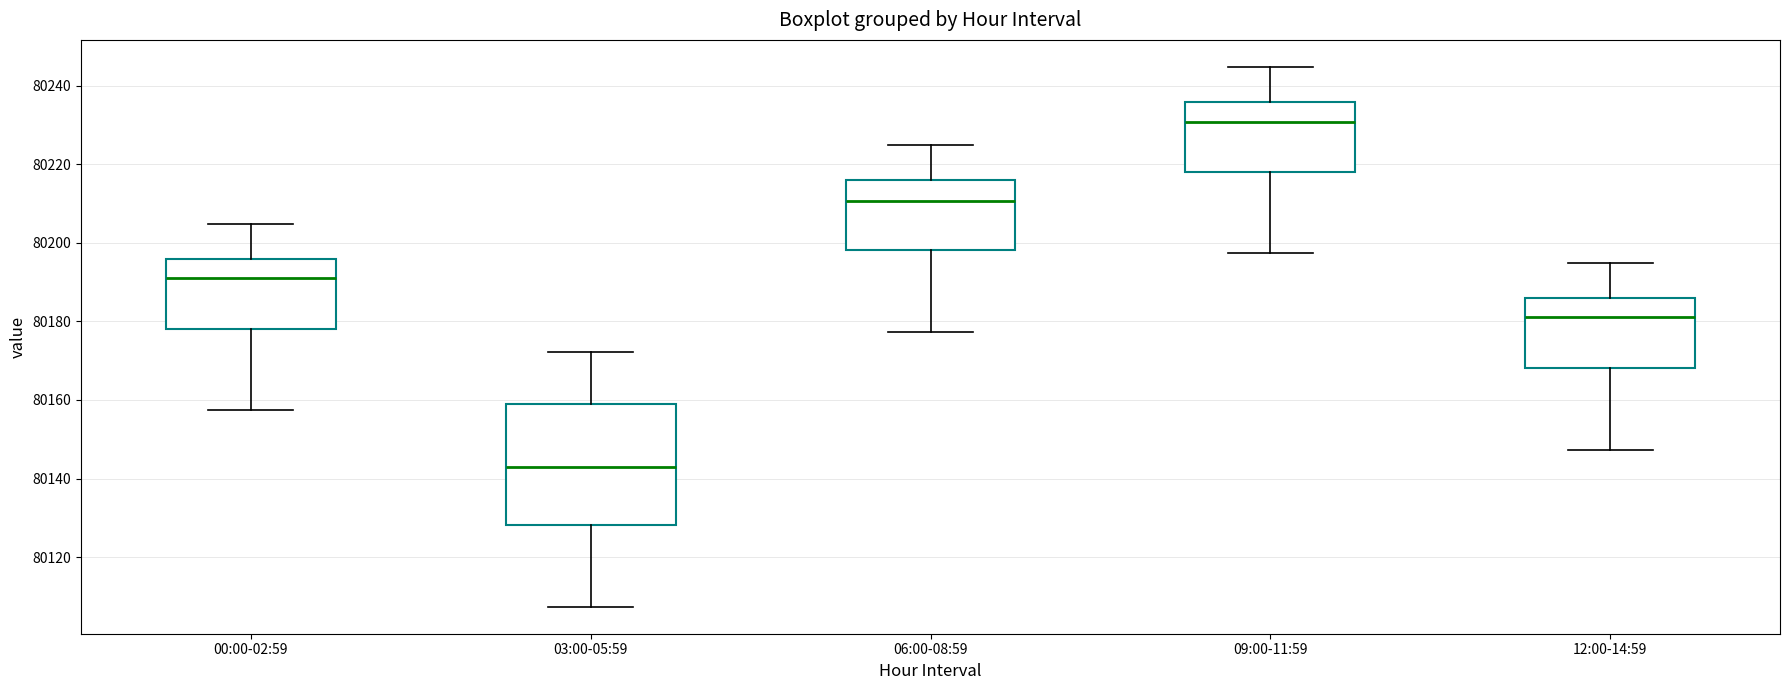

Reading left to right, transcribe this box plot: for each box, give where its median line is, the range the box spans, and where its two whiskers end, as read against the y-axis. The values are not printed on the chart, so give them approximately, as read against the axis.

00:00-02:59: median 80192, box 80178 to 80196, whiskers 80158 to 80204
03:00-05:59: median 80144, box 80128 to 80158, whiskers 80108 to 80172
06:00-08:59: median 80210, box 80198 to 80216, whiskers 80178 to 80224
09:00-11:59: median 80230, box 80218 to 80236, whiskers 80198 to 80244
12:00-14:59: median 80182, box 80168 to 80186, whiskers 80148 to 80194